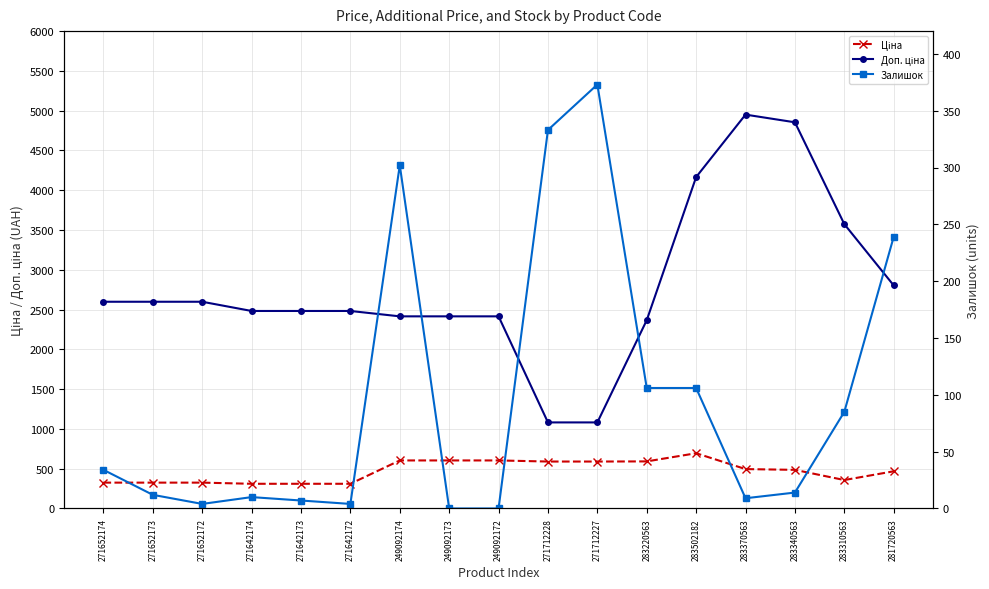

Reading left to right, what are all the values shown in this chart?

Ціна: 324.8	324.8	324.8	310.3	310.3	310.3	603.7	603.7	603.7	589.9	589.9	591.6	694.3	495.0	485.4	357.4	467.3
Доп. ціна: 2598.3	2598.3	2598.3	2482.4	2482.4	2482.4	2414.8	2414.8	2414.8	1081.7	1081.7	2366.5	4165.6	4950.4	4853.8	3573.9	2803.6
Залишок: 34.0	12.0	4.0	10.0	7.0	4.0	302.0	0.0	0.0	333.0	373.0	106.0	106.0	9.0	14.0	85.0	239.0